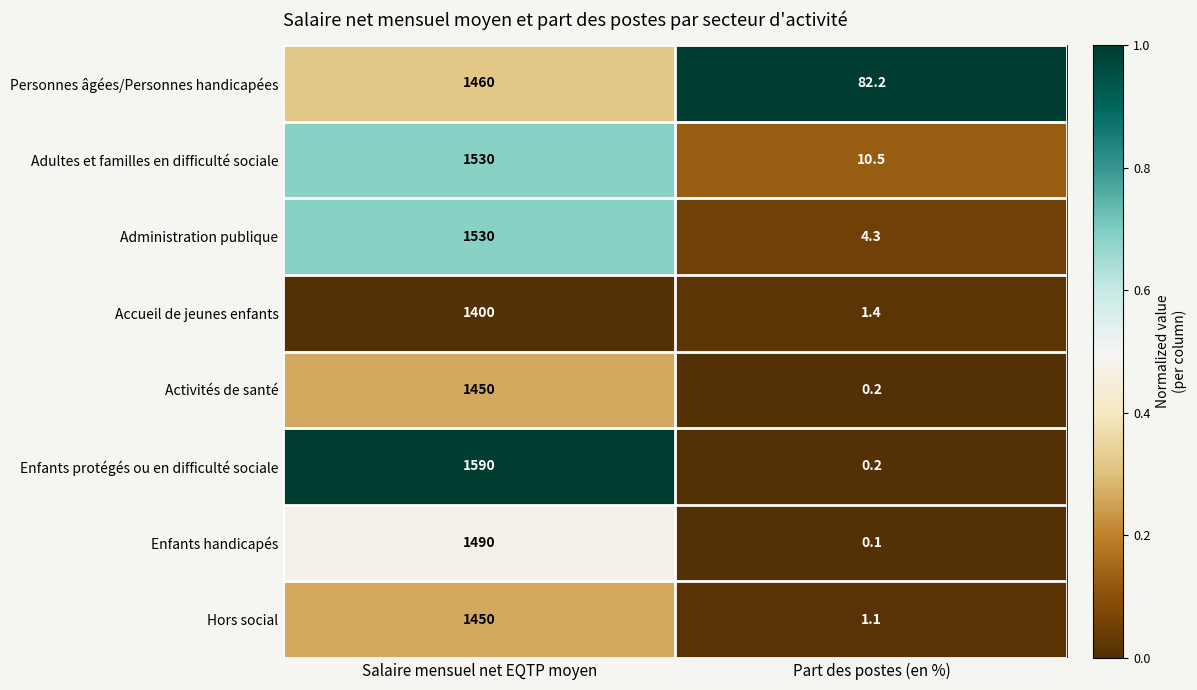

Is it true that Administration publique equals 1530.0 at Salaire mensuel net EQTP moyen?

True